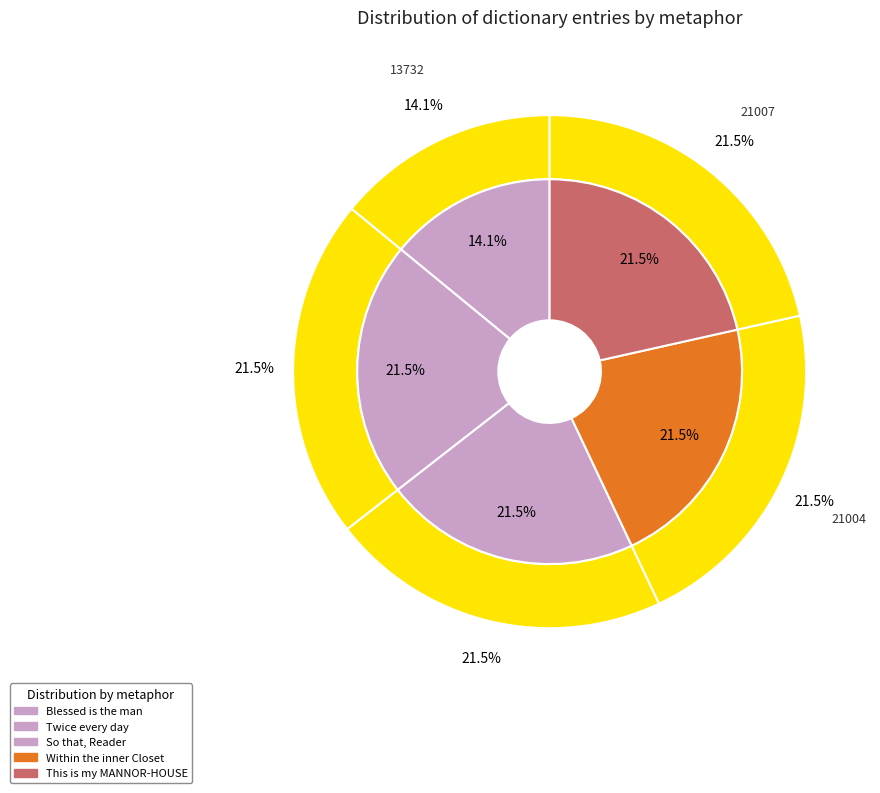

Does any single category account for the majority?

No